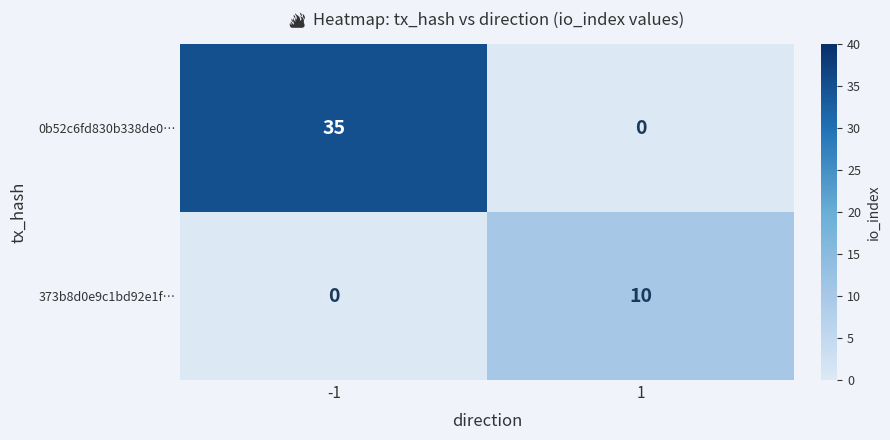

How many series are shown in this chart?

2